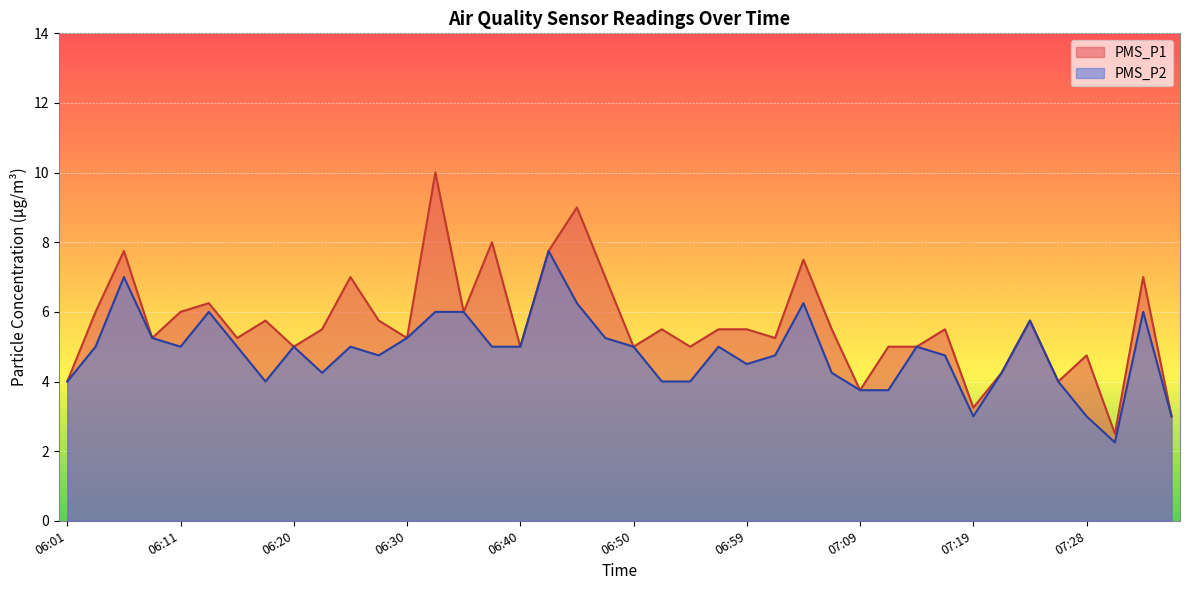

How many interior local valleys does the PMS_P2 series have?

7